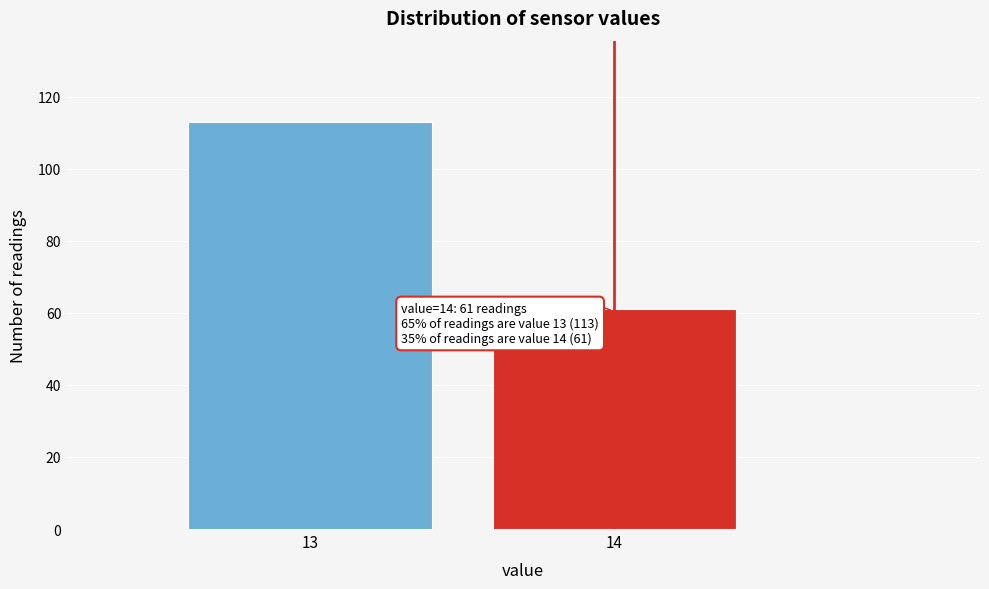

Reading right to left, extract all data points from this chart.

61	113